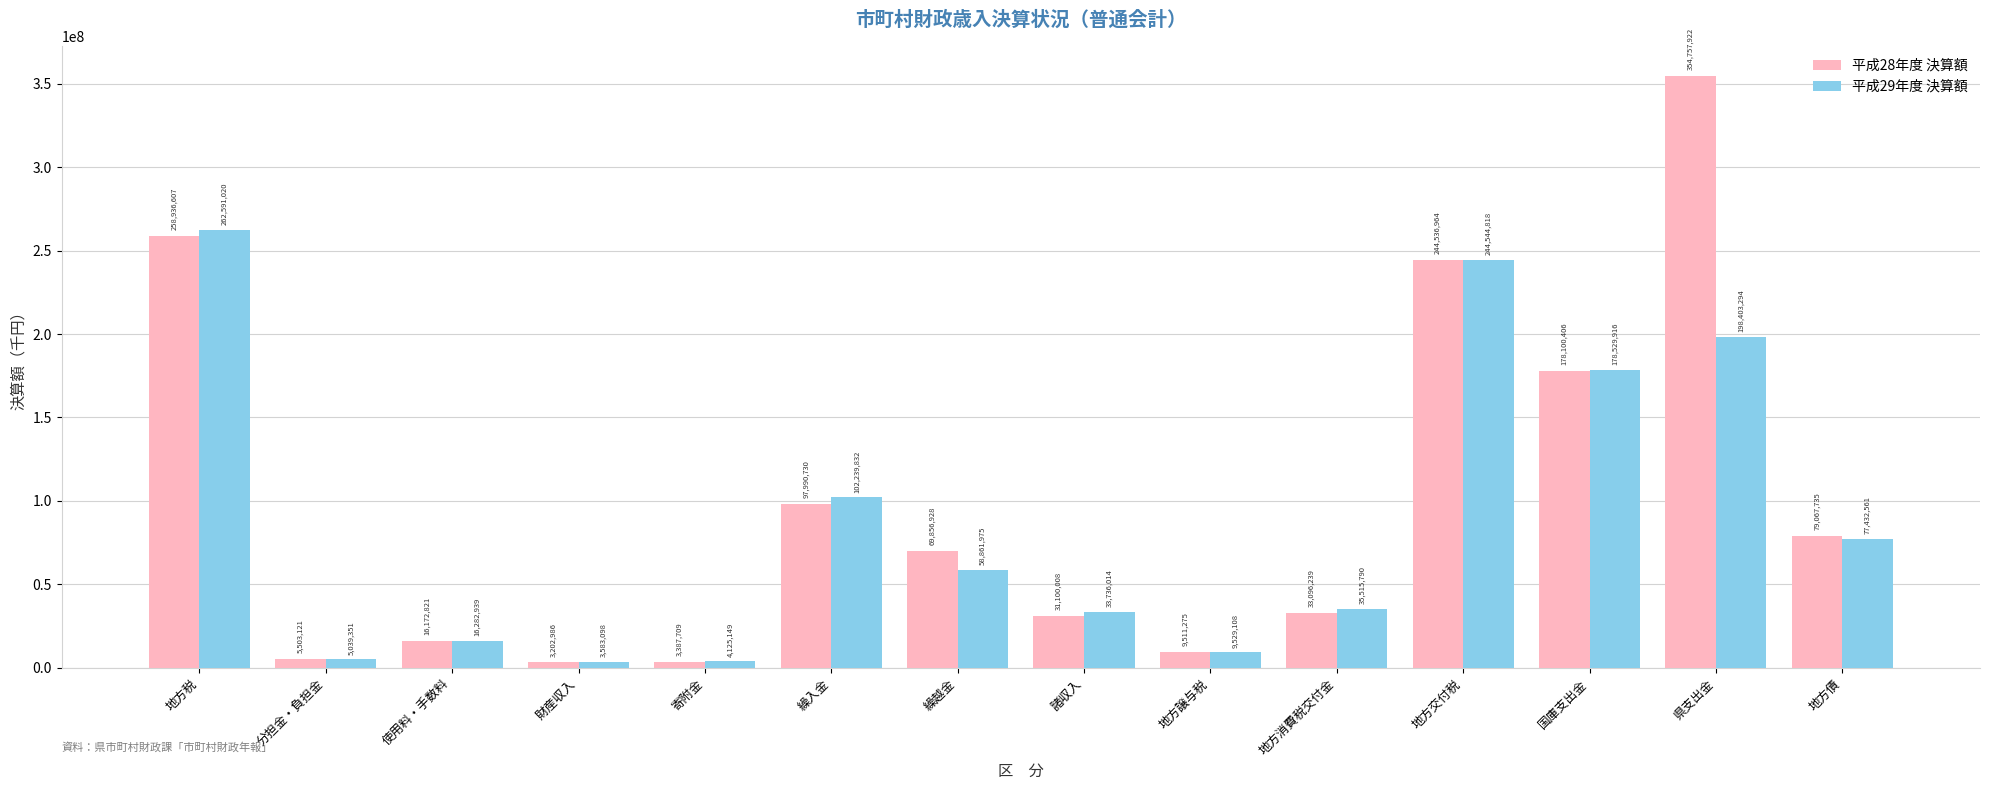

Reading left to right, extract all data points from this chart.

平成28年度 決算額: 258936607	5503121	16172821	3202986	3387709	97990730	69856928	31100008	9511275	33096239	244536964	178100406	354757922	79067735
平成29年度 決算額: 262591020	5039351	16282939	3583098	4125149	102239832	58861975	33736014	9529108	35515790	244544818	178529916	198403294	77432561